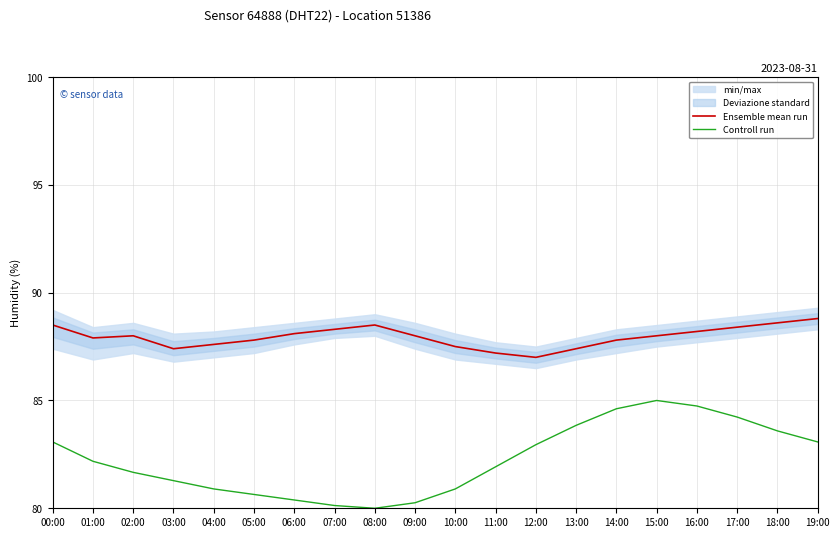

At which category does Controll run reach its first local valley?

08:00